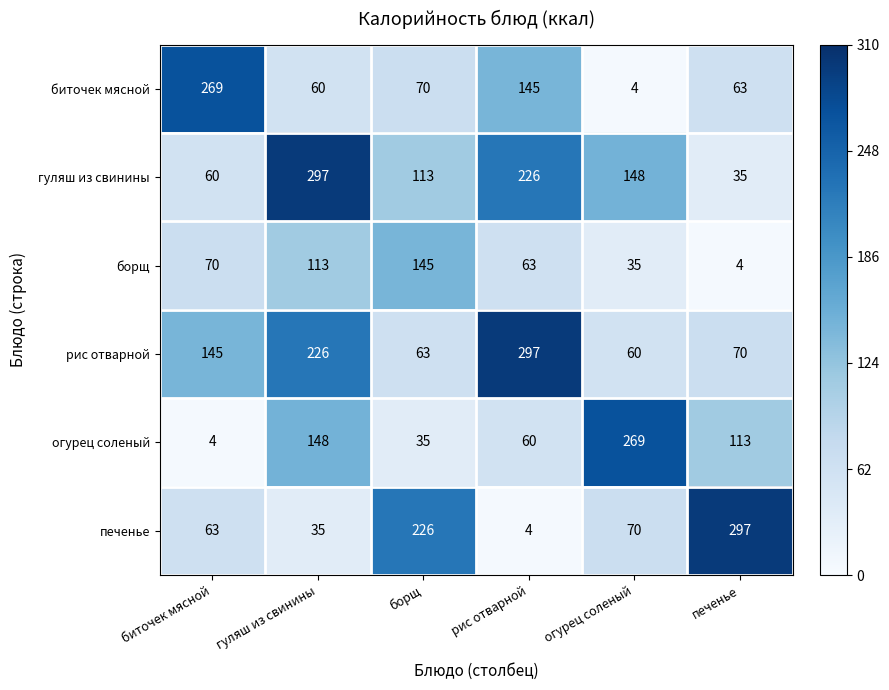

Where is борщ nearest to the value 74?

биточек мясной